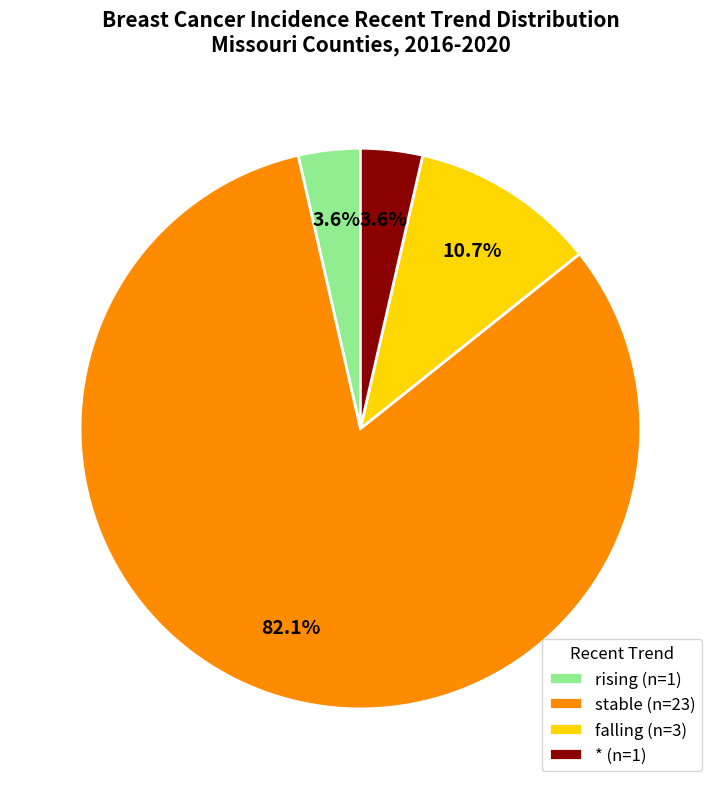

Approximately how many times larger is the value at rising (n=1) compared to * (n=1)?

1.0